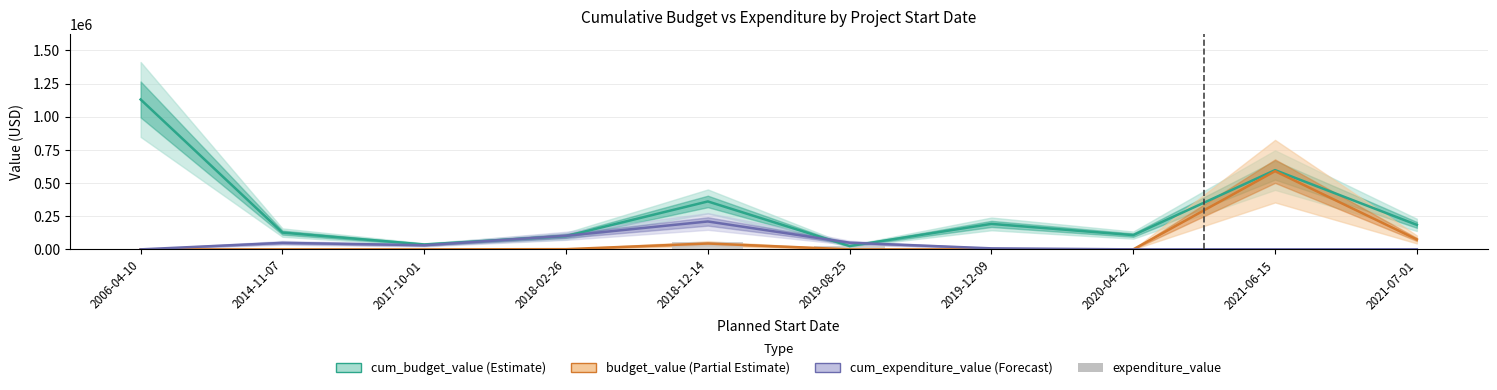

Which series has the widest spread of values?

cum_budget_value (Estimate)